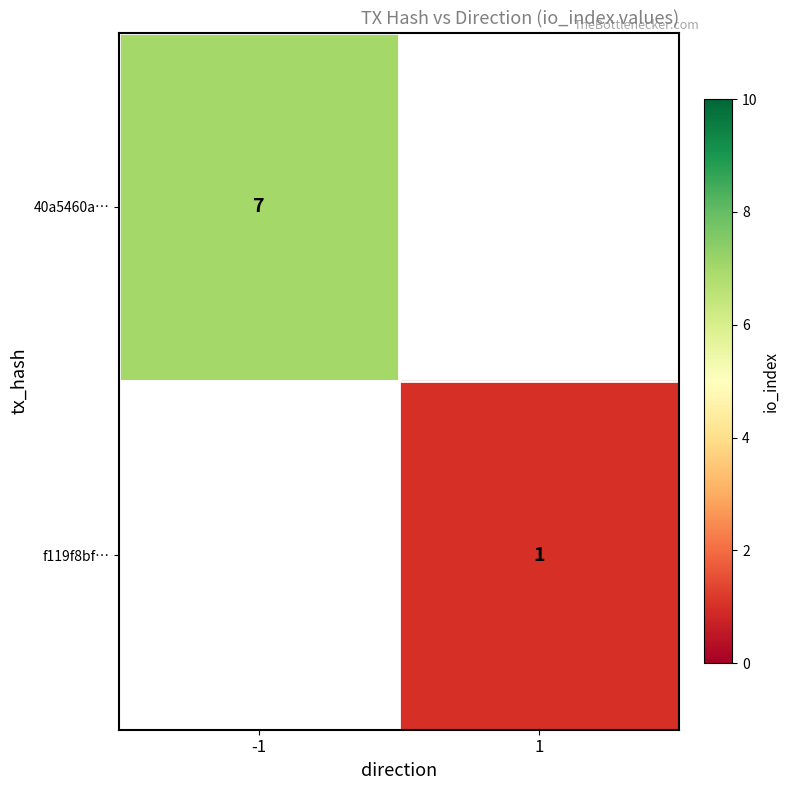

The 40a5460a… series shows 2 at -1. True or false?

False